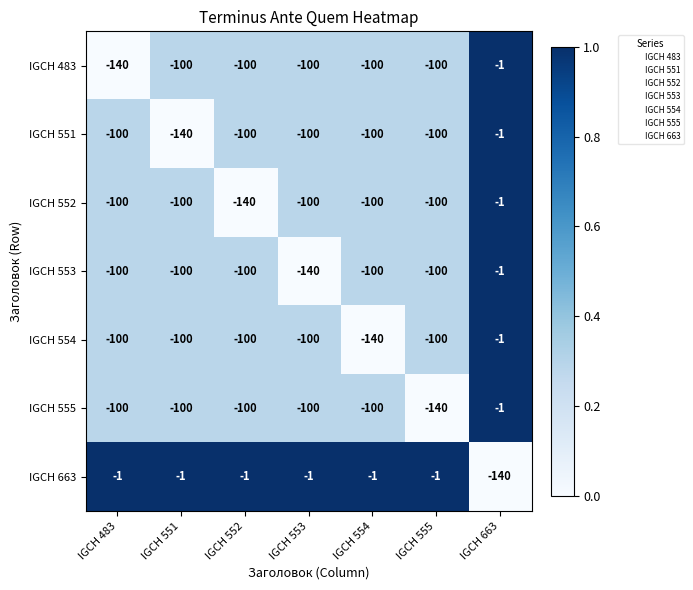

What is the smallest value displayed?

-140